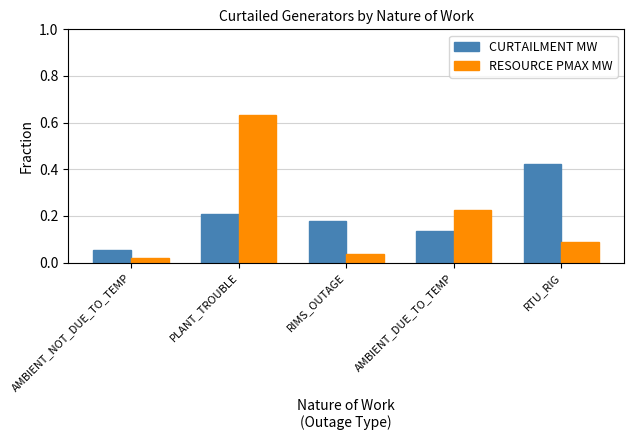

How many bars are there in each group?

2